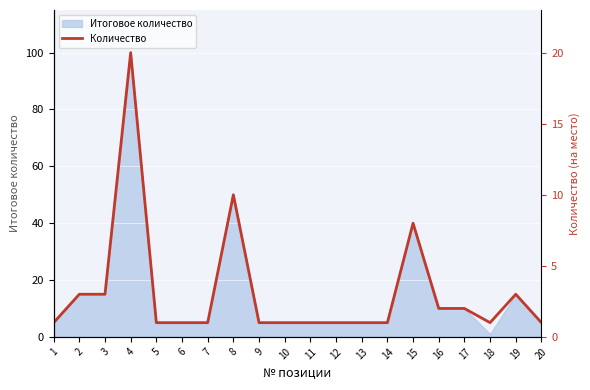

Where is the data nearest to the value 10?

8